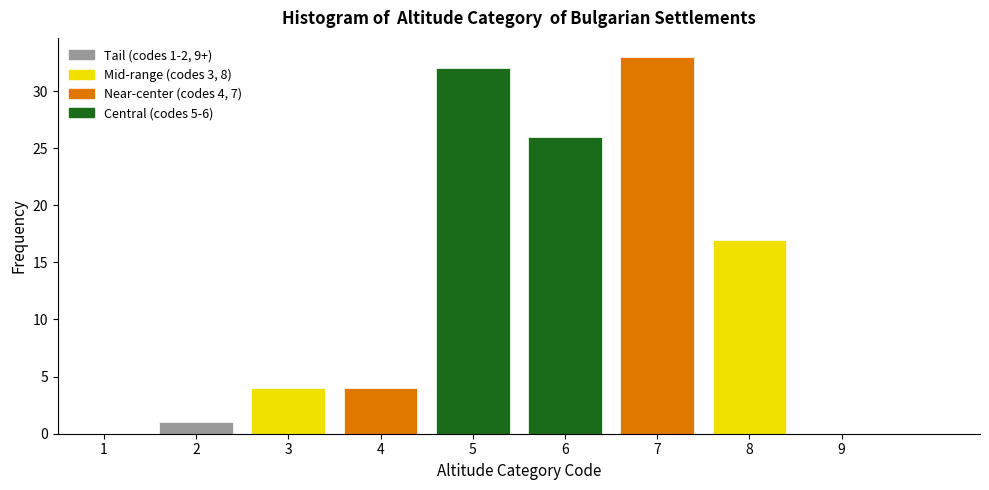

Which range on the x-axis has the tallest bar?

6.5 to 7.5